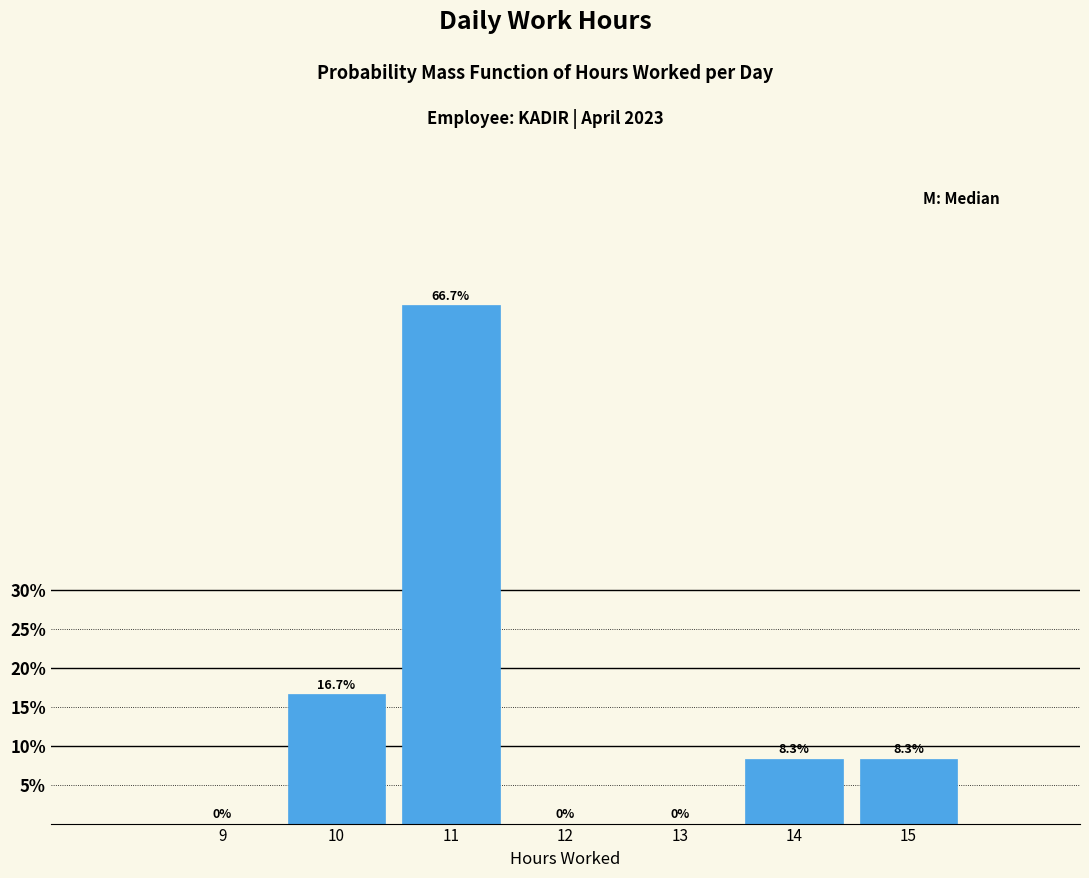

Which range on the x-axis has the tallest bar?

10.5 to 11.5